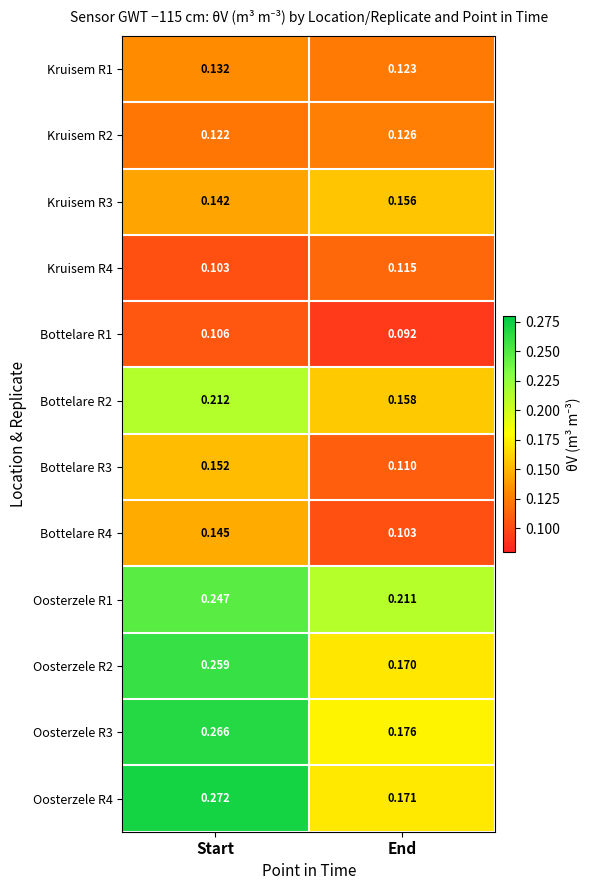

Where is Kruisem R2 nearest to the value 0?

Start